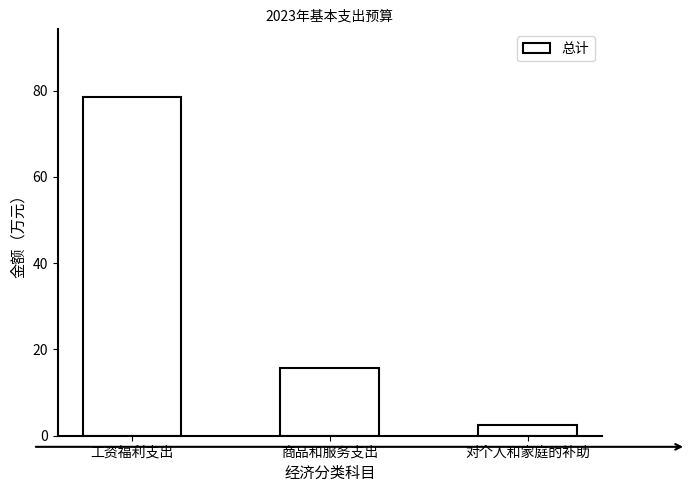

Rank the categories by value from lowest to highest.

对个人和家庭的补助, 商品和服务支出, 工资福利支出